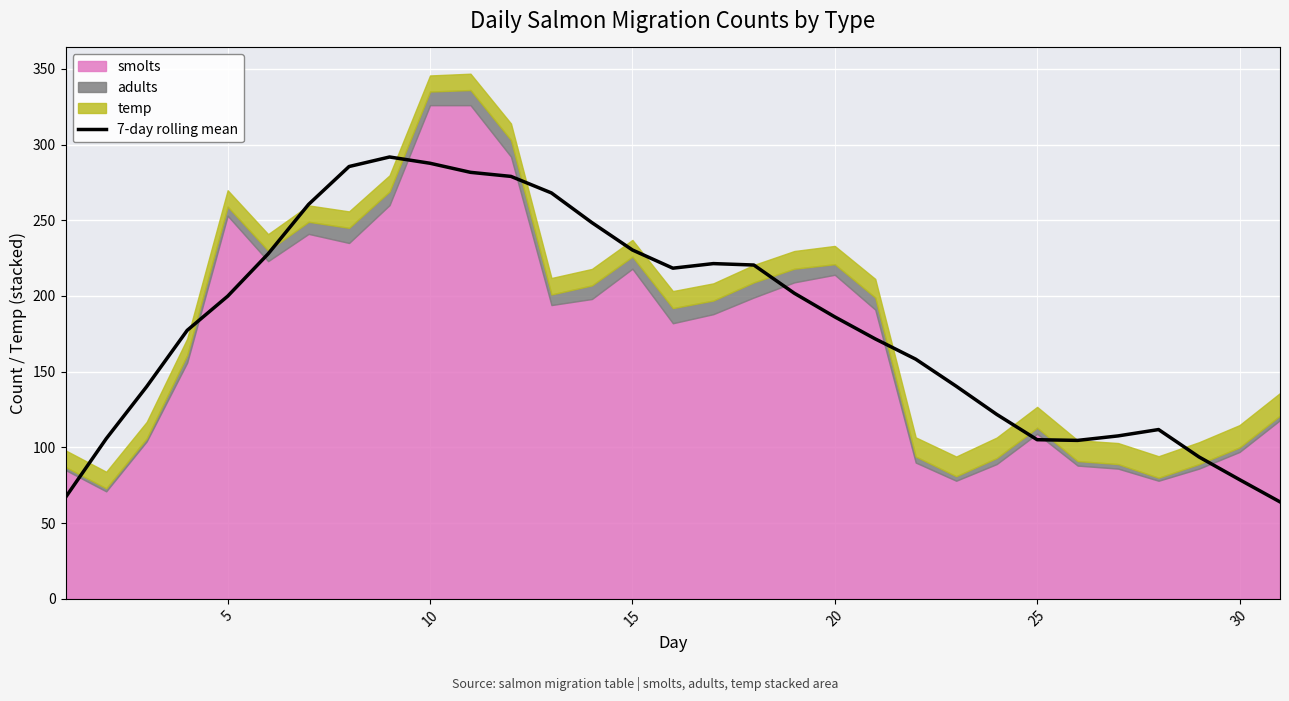

True or false: 7-day rolling mean has a value of 155.8 at 25.

False